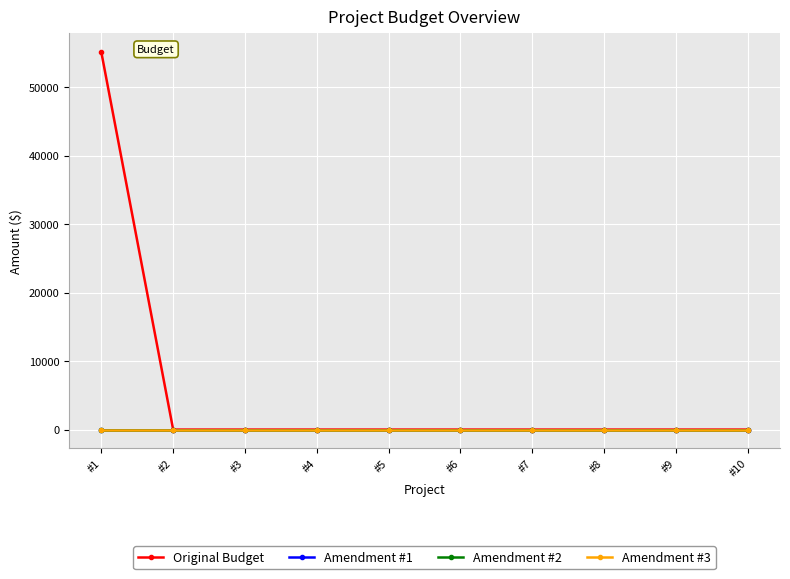

List the labels in order of Amendment #1 value, largest first.

#1, #2, #3, #4, #5, #6, #7, #8, #9, #10